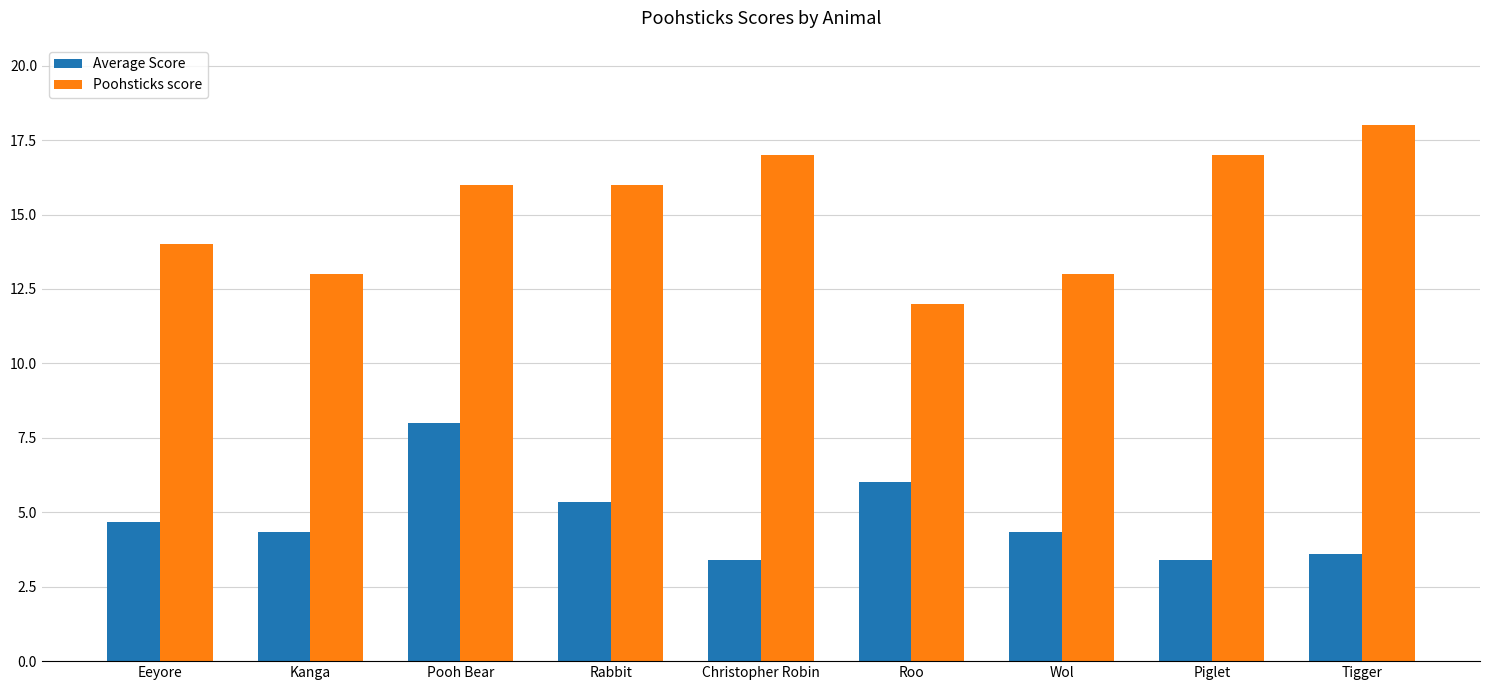

The value of Average Score at Roo is 2.7. True or false?

False